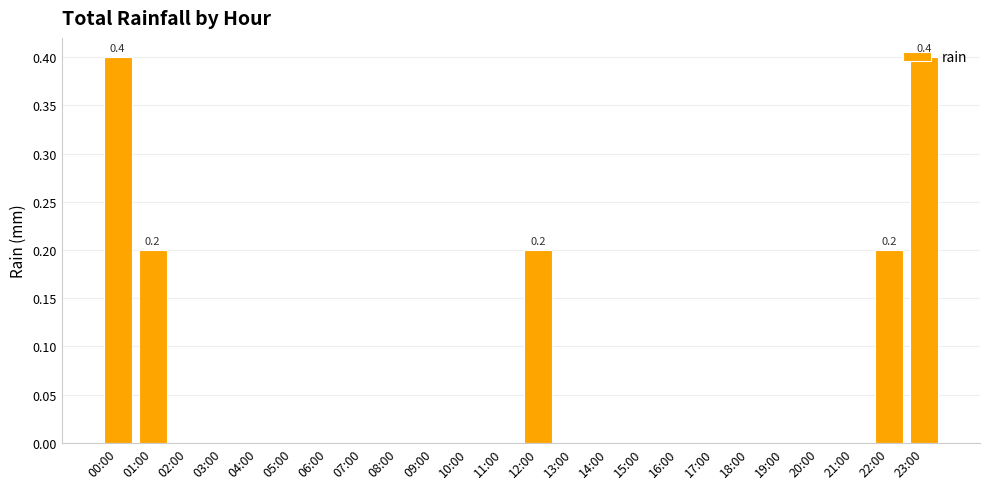

What is the sum of all values?

1.4